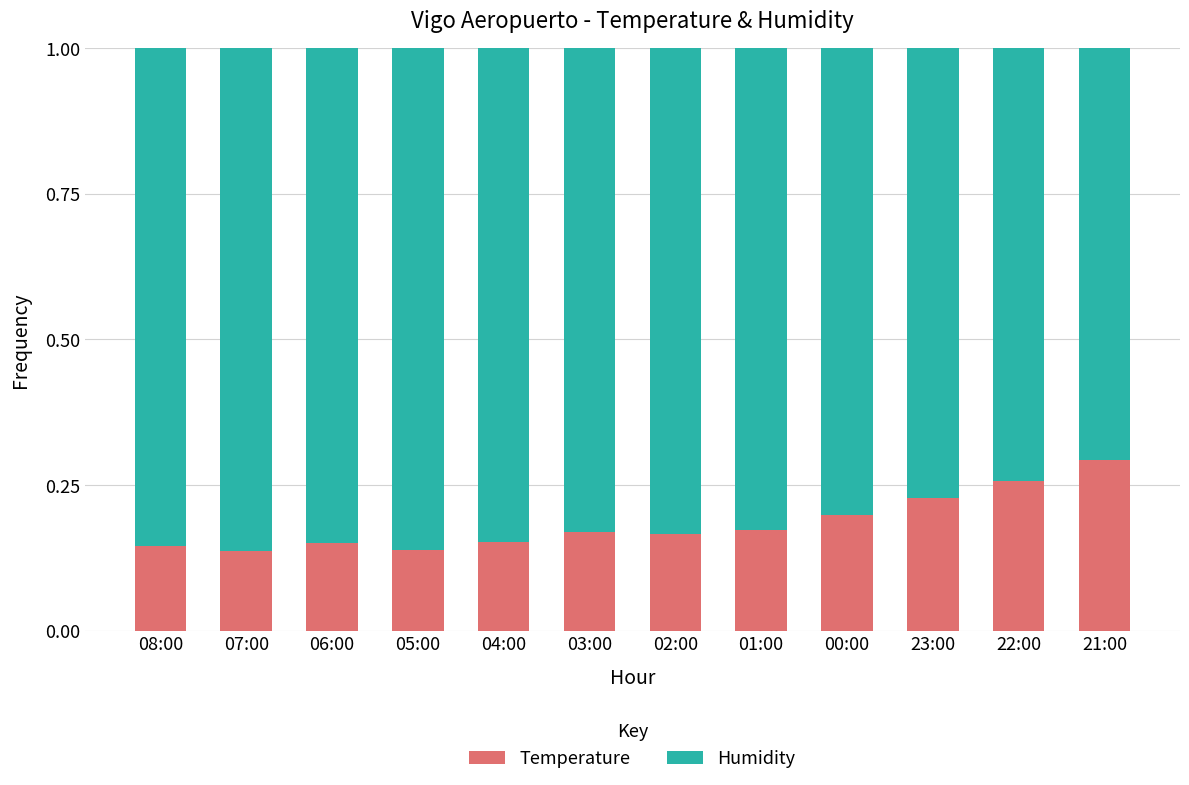

What is the total value across all series at 02:00?

1.0